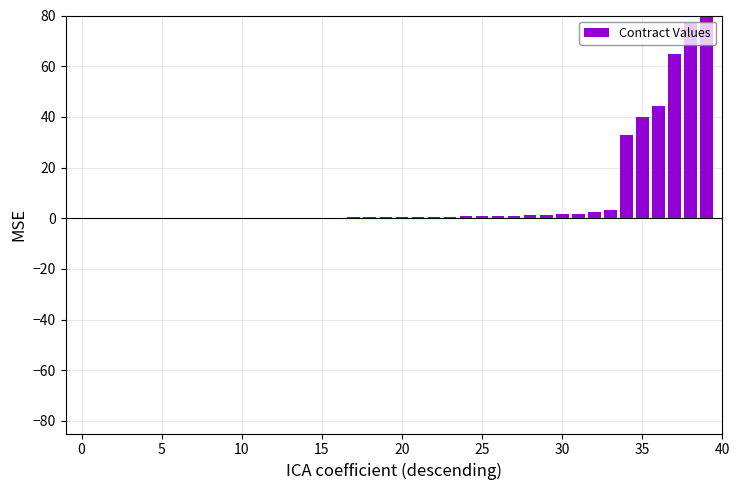

What is the maximum value shown in the chart?

80.0